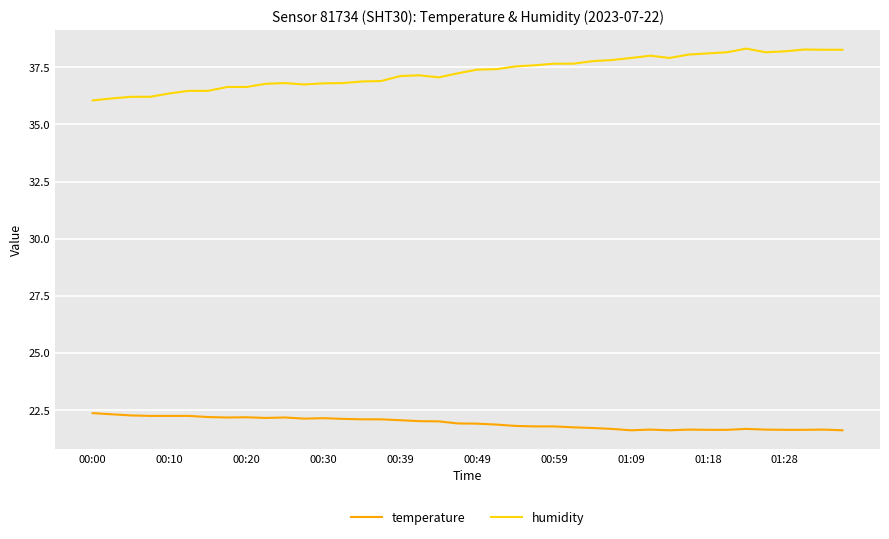

True or false: humidity and temperature cross at least once.

False